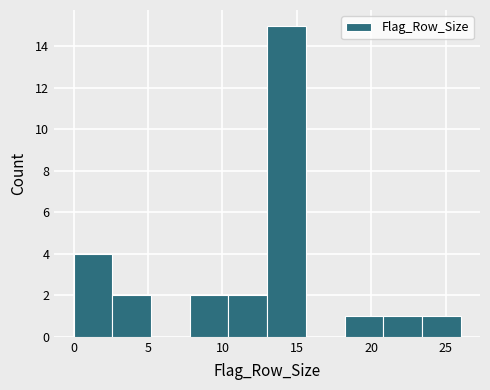

Reading left to right, transcribe this chart: for each bar, give the range it covers on the x-axis and its height. Neither the bar edges nor the heights are printed on the chart, so give them approximately, as read against the axes.

0.0 to 2.6: 4
2.6 to 5.2: 2
5.2 to 7.8: 0
7.8 to 10.4: 2
10.4 to 13.0: 2
13.0 to 15.6: 15
15.6 to 18.2: 0
18.2 to 20.8: 1
20.8 to 23.4: 1
23.4 to 26.0: 1